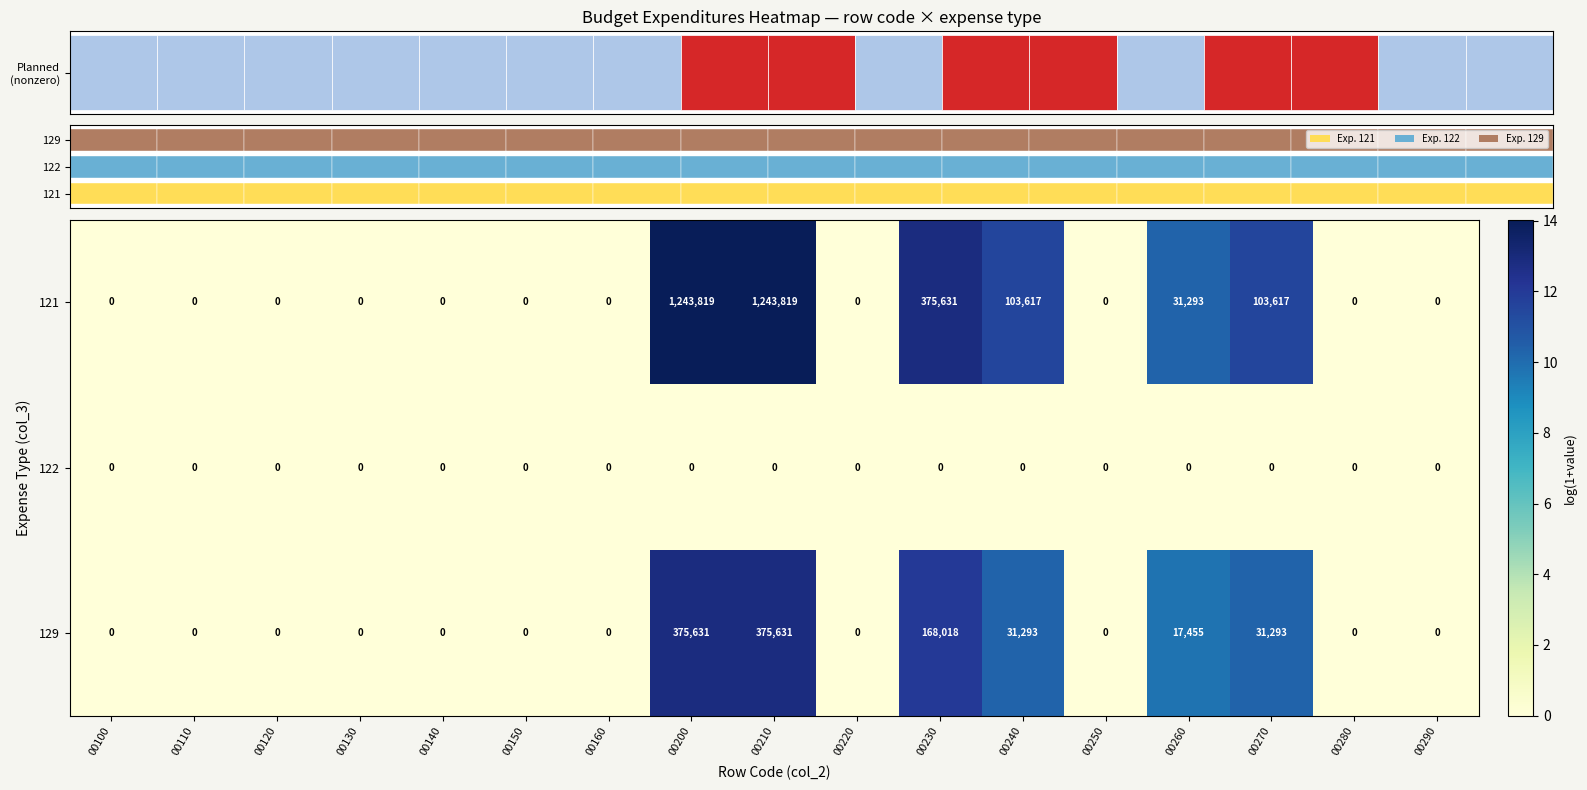

True or false: 129 has a value of 6.7 at 00110.

False